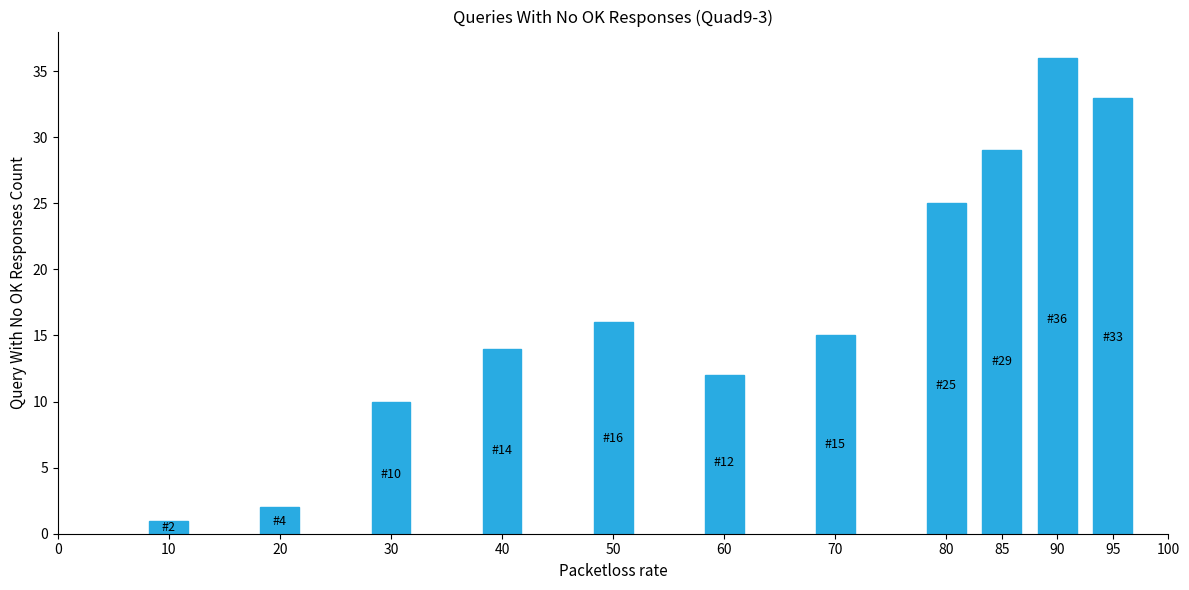

What is the smallest value displayed?

1